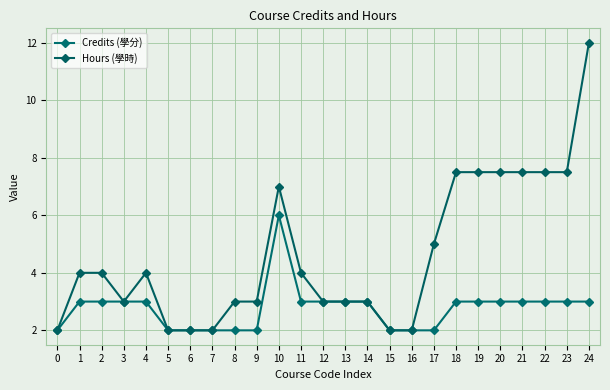

Rank the series at 20 from lowest to highest value.

Credits (學分), Hours (學時)